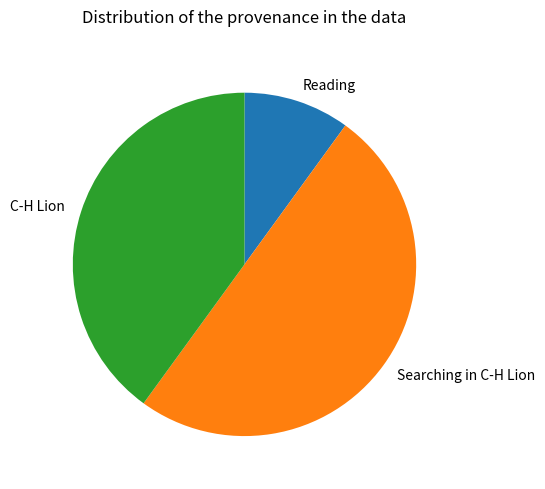

Which category accounts for the majority?

Searching in C-H Lion